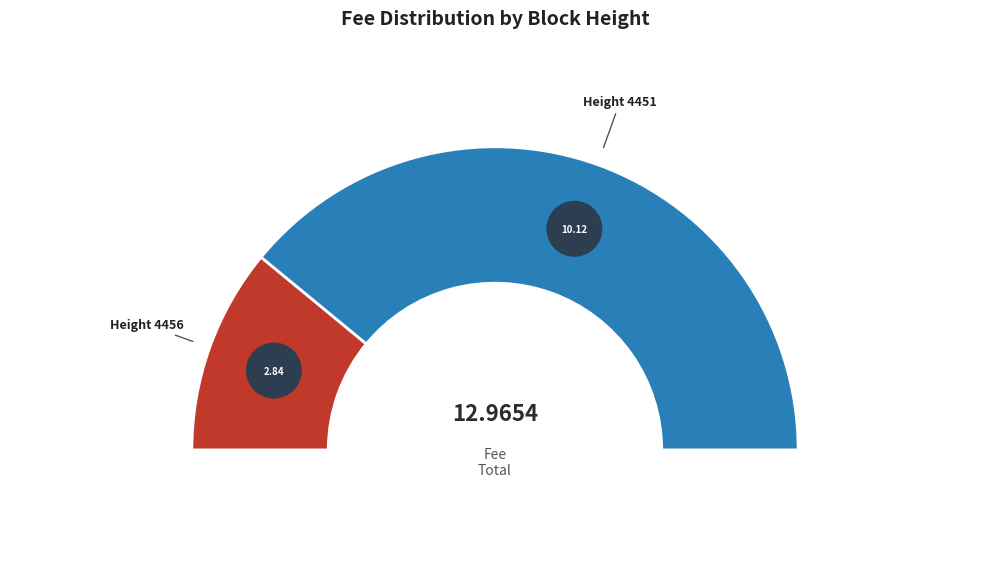

What percentage is the 4451 slice, to the nearest percent?

78%